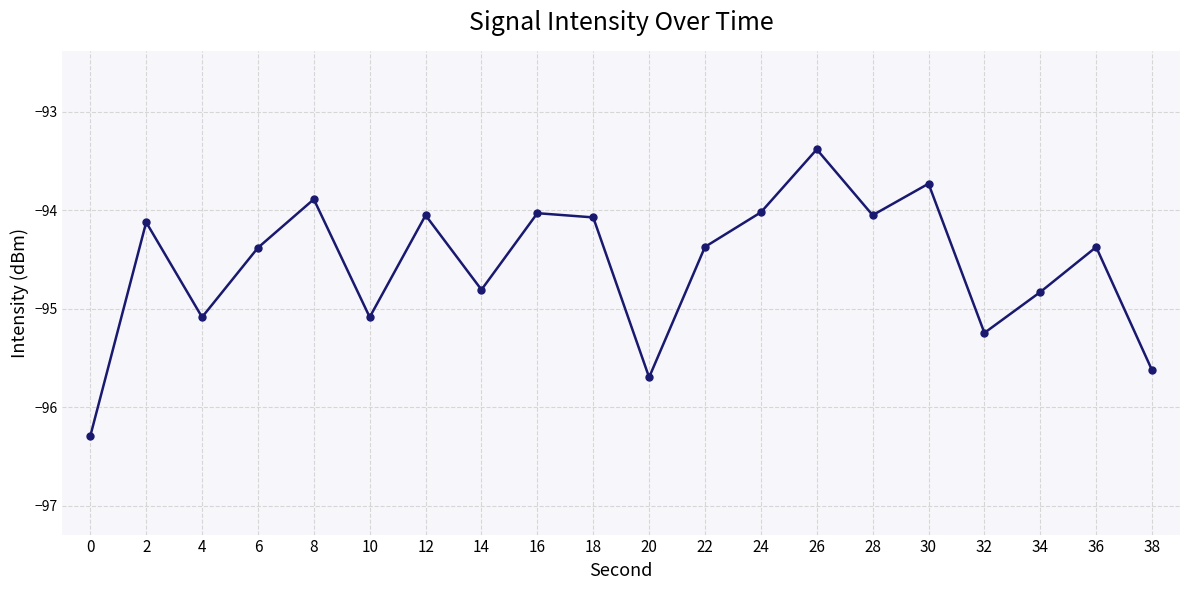

True or false: there are more than 2 points higher than both neighbors.

True